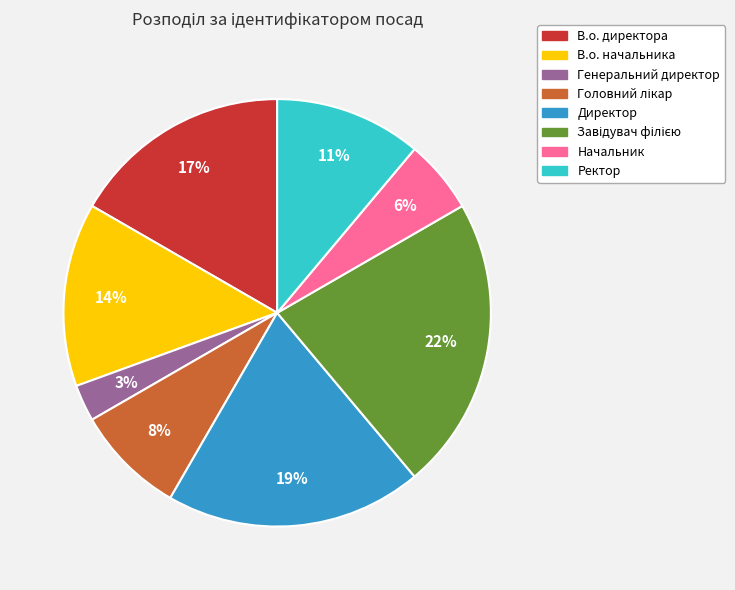

To the nearest percent, what portion does Генеральний директор represent?

3%